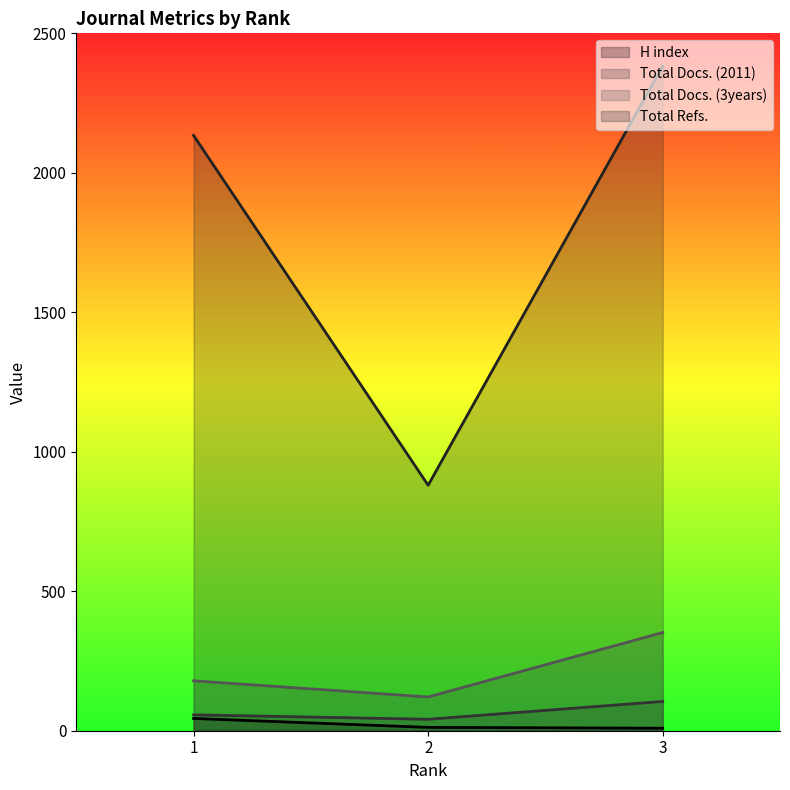

Is it true that Total Refs. equals 2134 at 1?

True